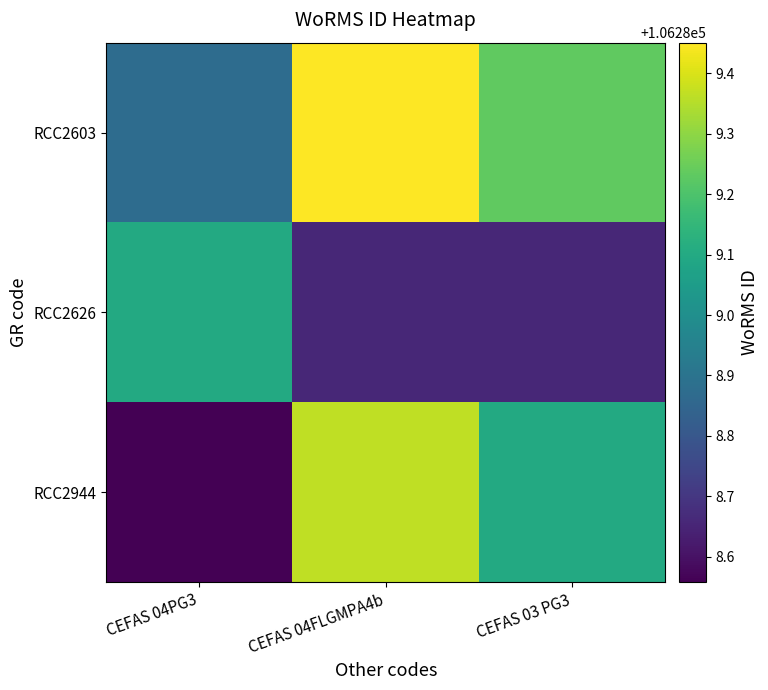

Between CEFAS 04FLGMPA4b and CEFAS 03 PG3, which series saw the biggest shift?

RCC2944